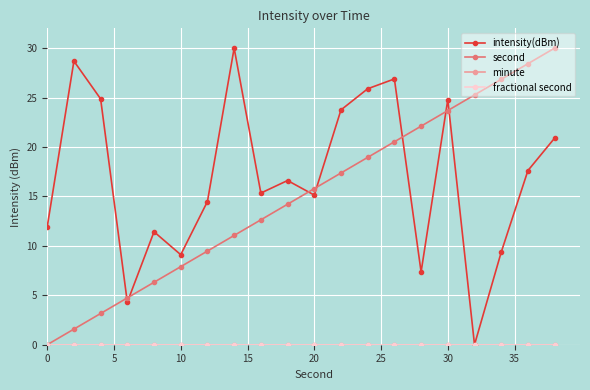

Is this an area chart (filled region under the line)?

No